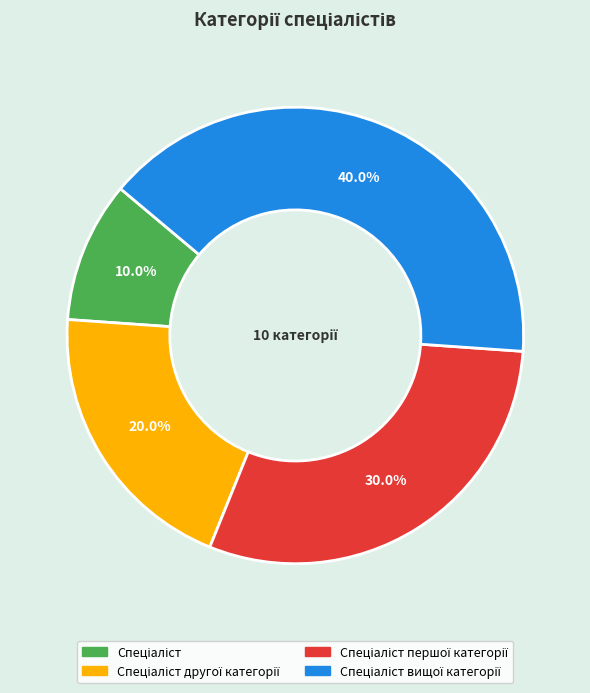

Does any single category account for the majority?

No